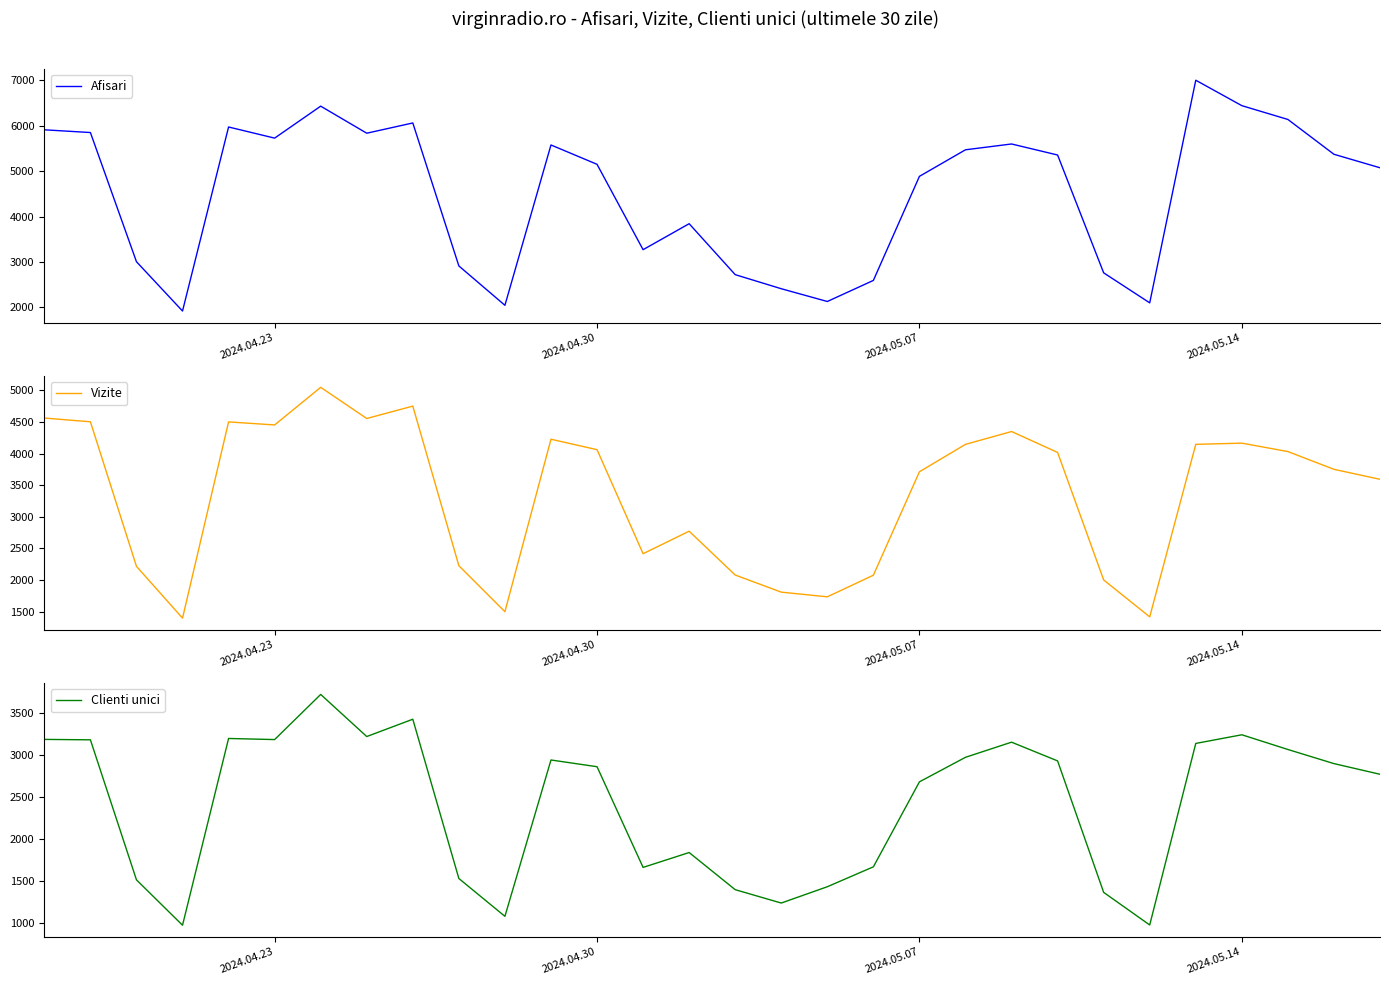

At which label is Clienti unici closest to 2343?

2024.05.07